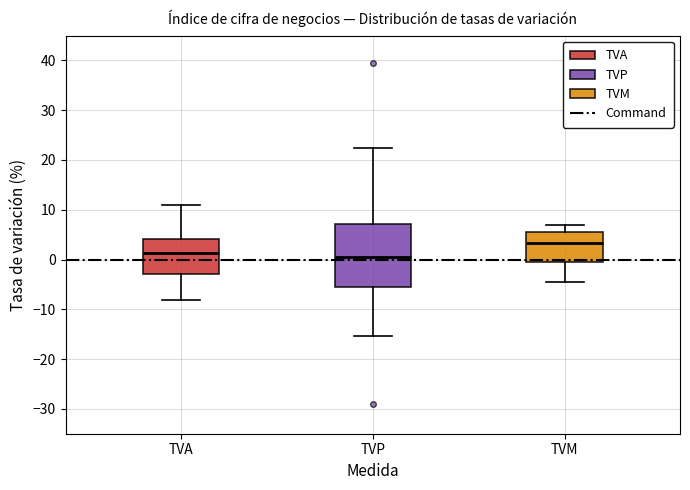

Comparing the boxes themselves (not the whiskers), which one is the tallest?

TVP